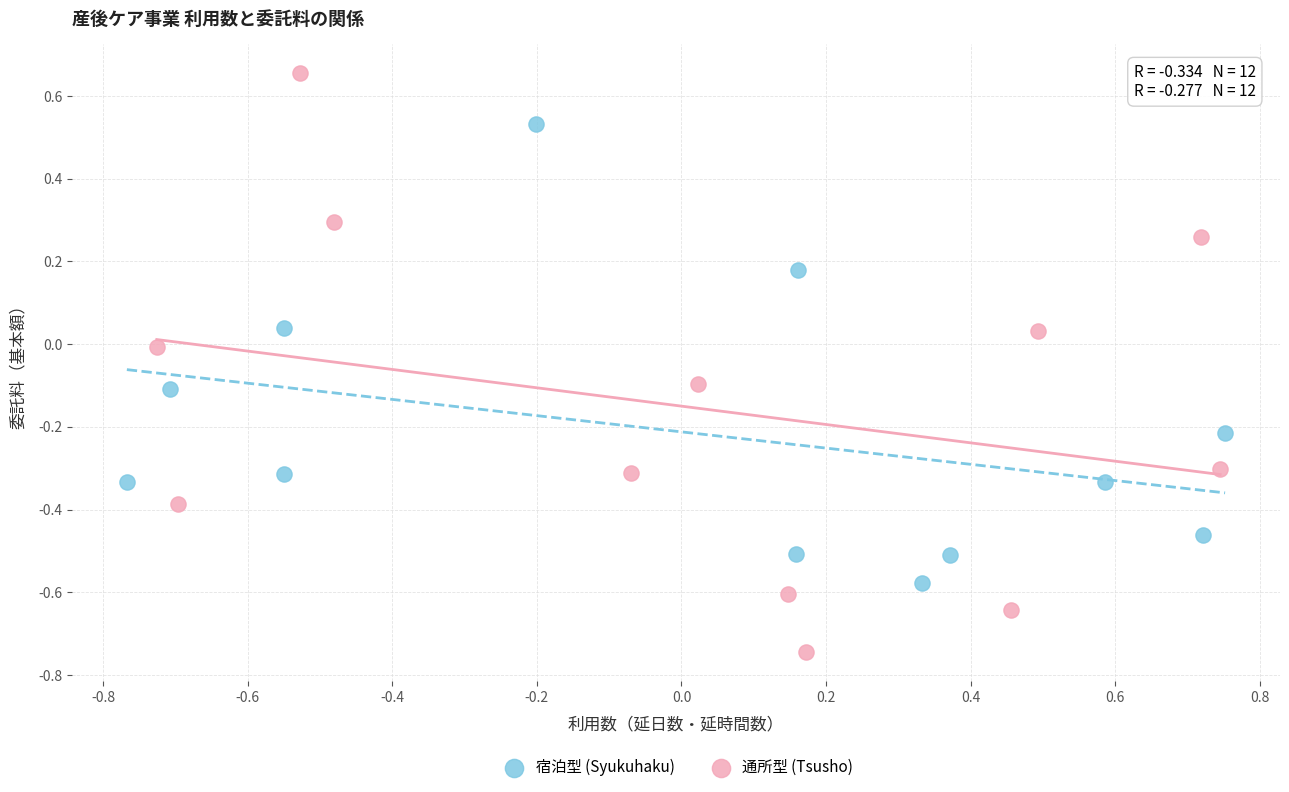

Which series contains the lowest Y value?

通所型 (Tsusho)